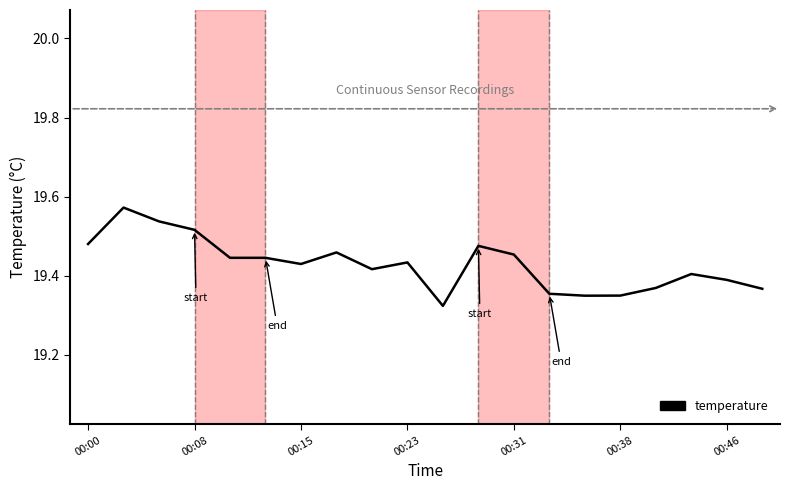

Is it true that the value at 00:23 is 33.6?

False